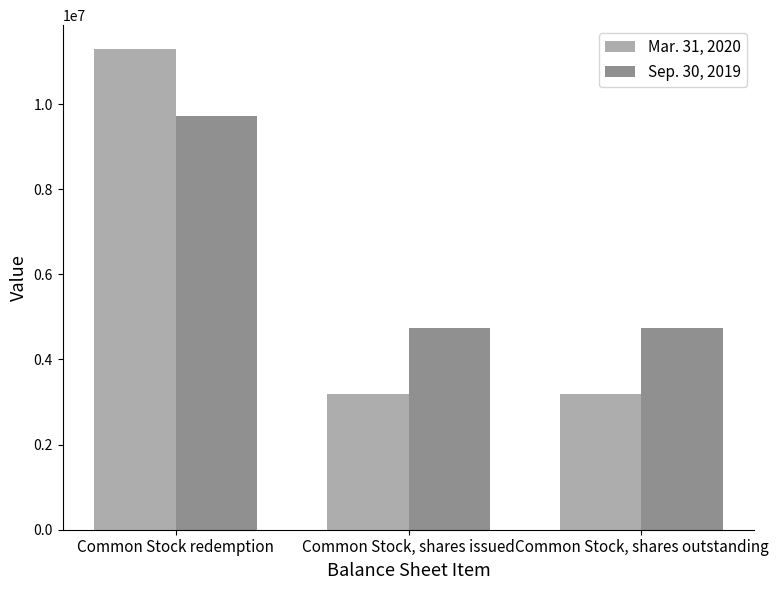

What is the difference between the highest and lowest values at Common Stock redemption?

1558587